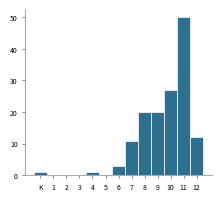

Reading left to right, list all the values displayed in this chart.

K=1	1=0	2=0	3=0	4=1	5=0	6=3	7=11	8=20	9=20	10=27	11=50	12=12